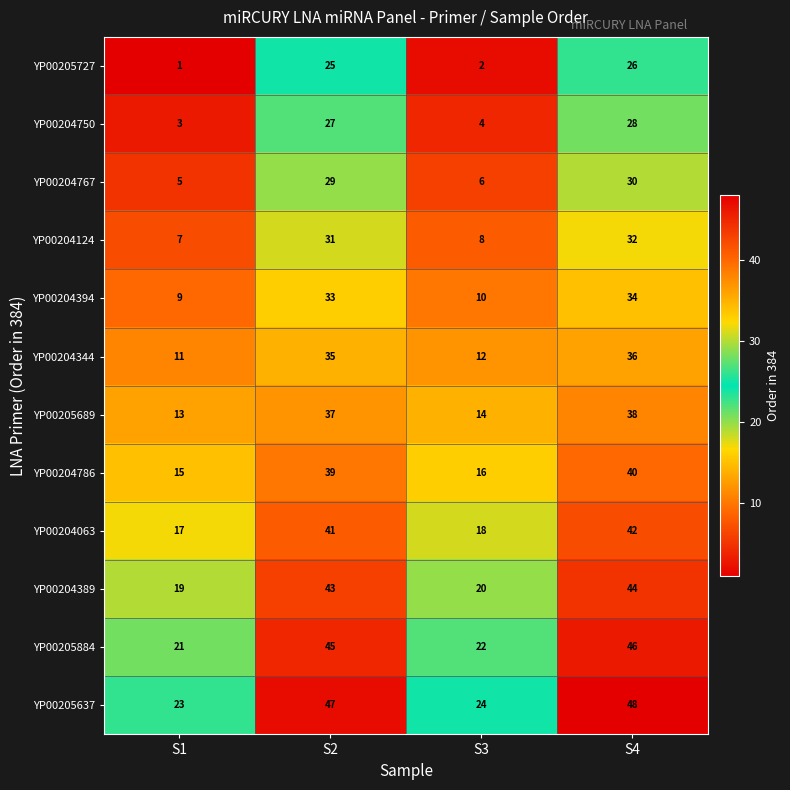

The value of YP00205884 at S1 is 21. True or false?

True